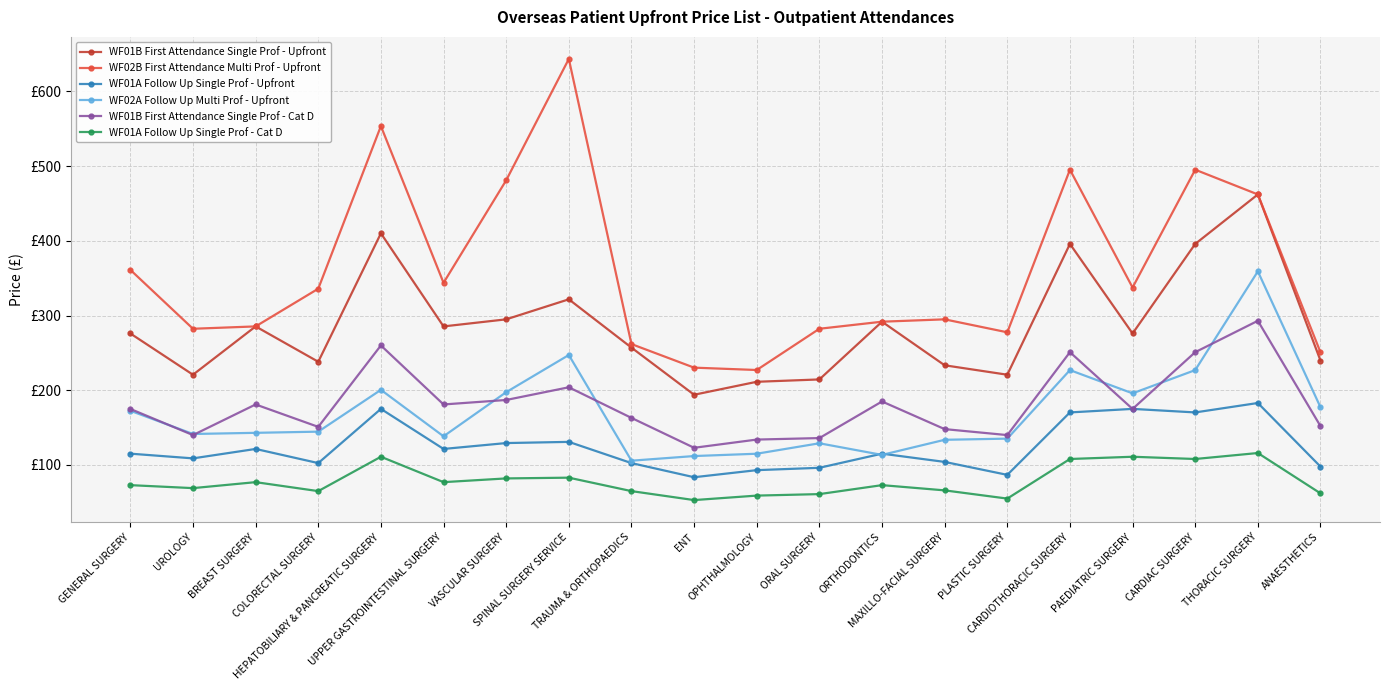

At how many categories does at least one series exceed 416?

6